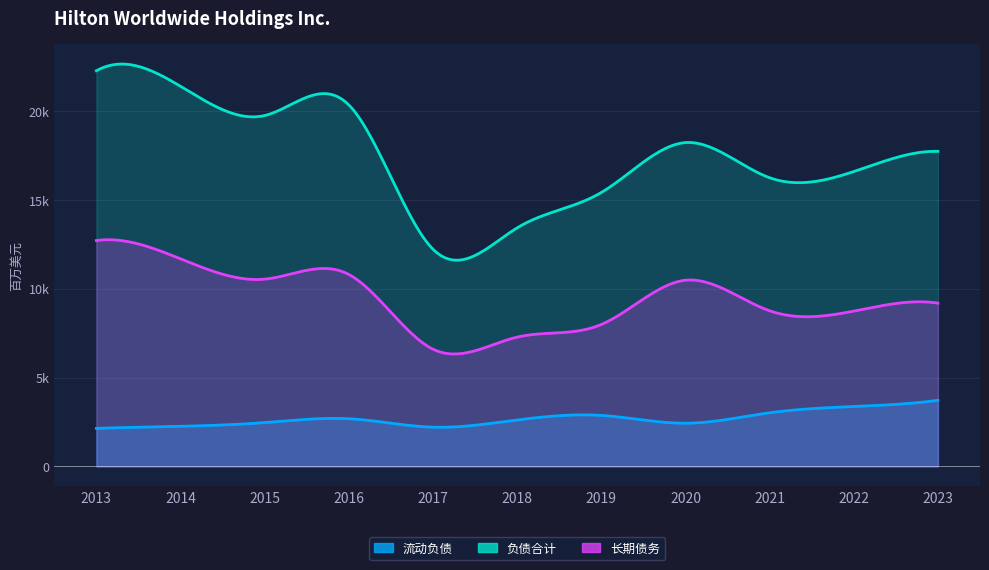

What is the difference between the second highest and second lowest values in the 长期债务 series?

4410